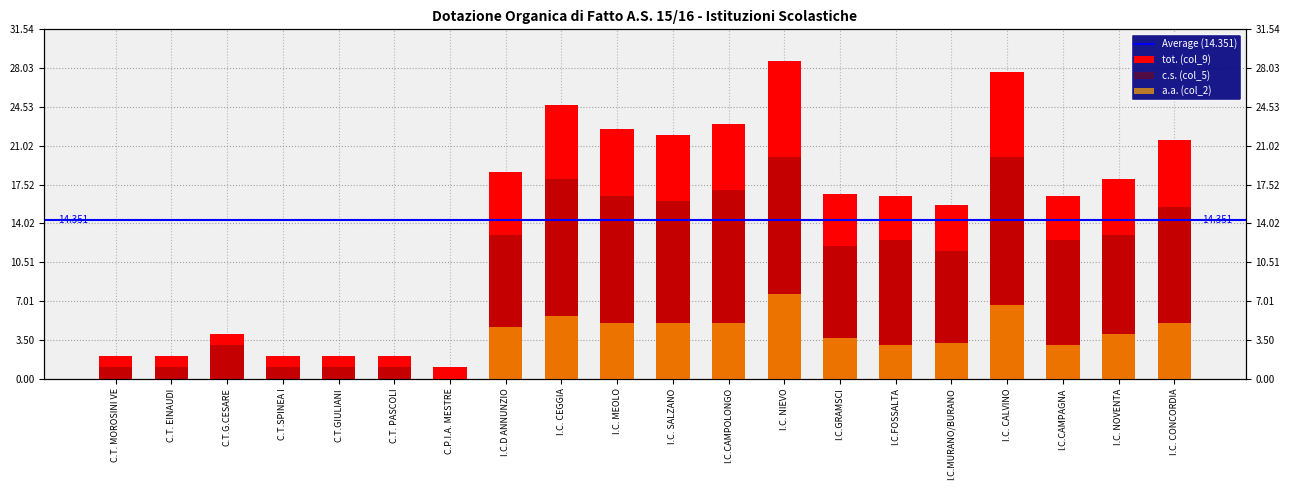

What is the sum of all tot. (col_9) values?

287.0